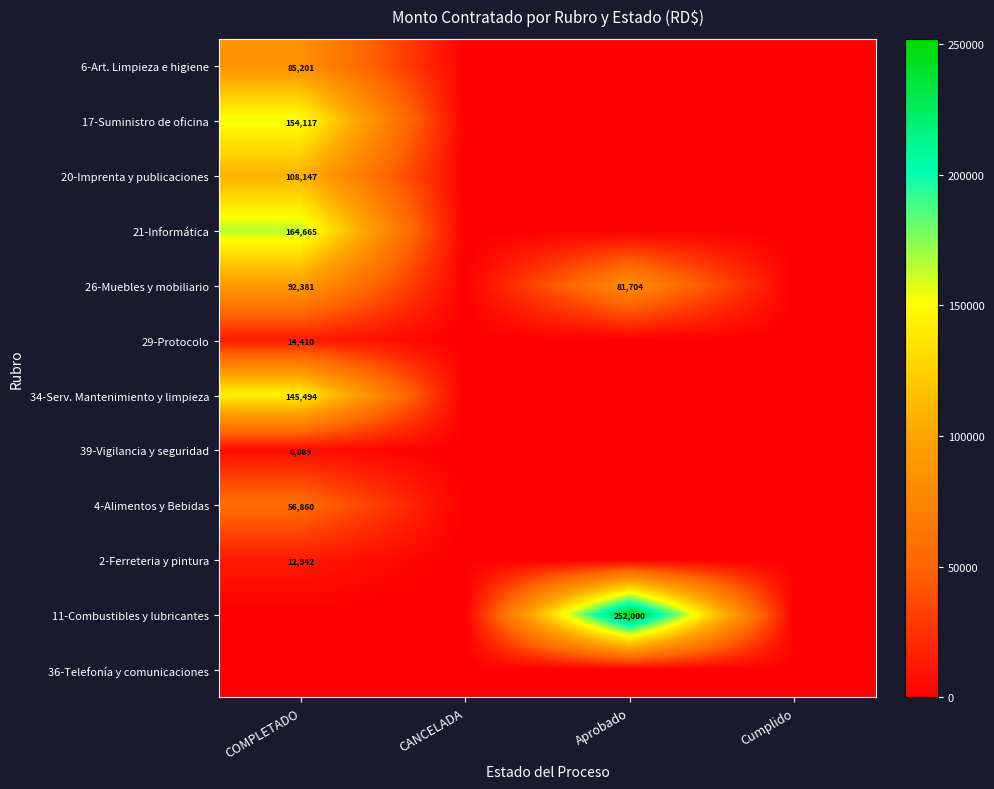

True or false: 17-Suministro de oficina has a value of 154117 at COMPLETADO.

True